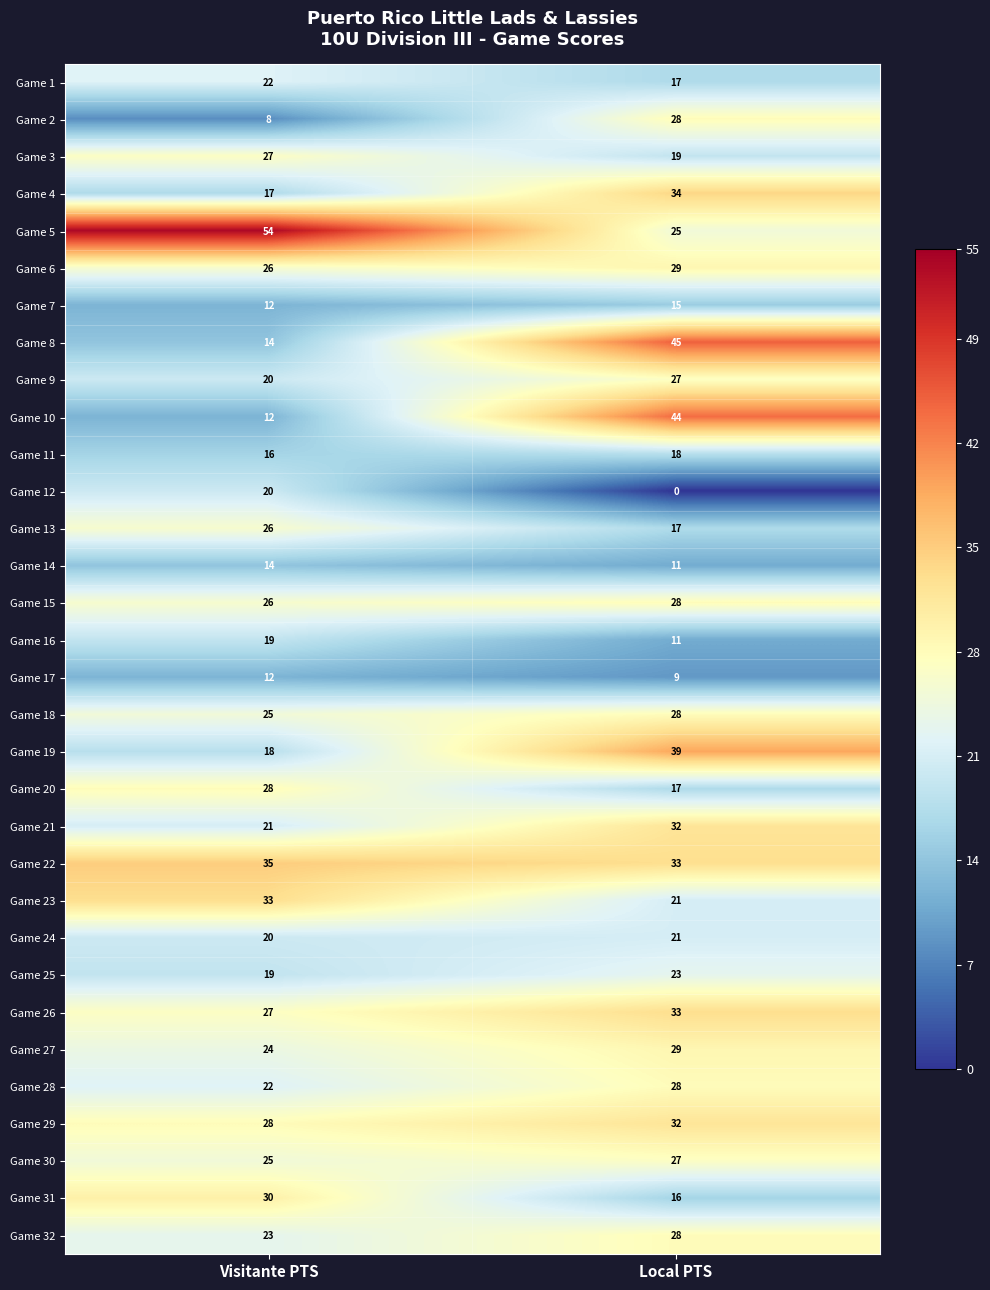

What is the average value of the Game 30 series?

26